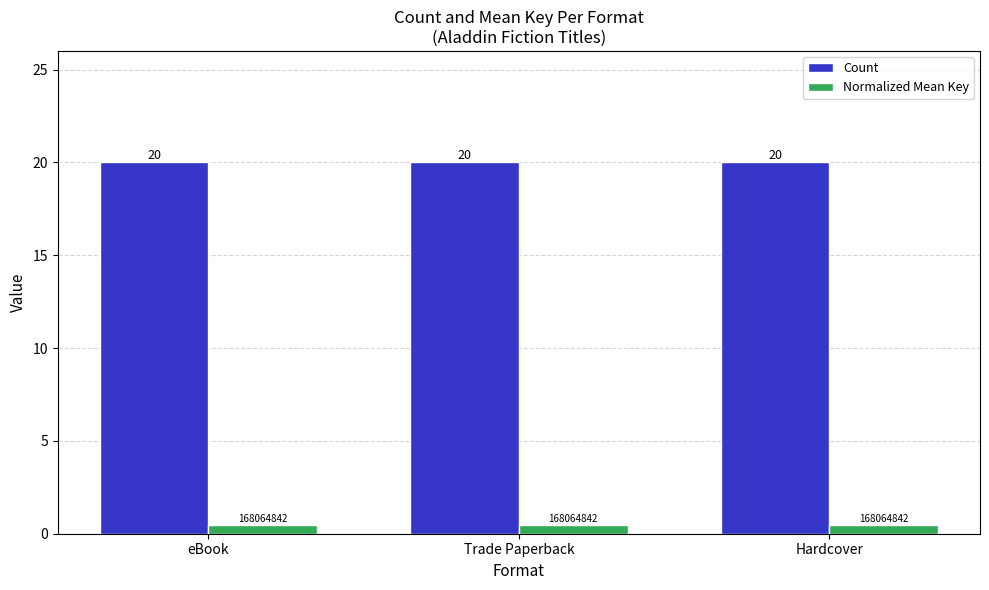

What is the sum of the Count values at Trade Paperback and Hardcover?

40.0